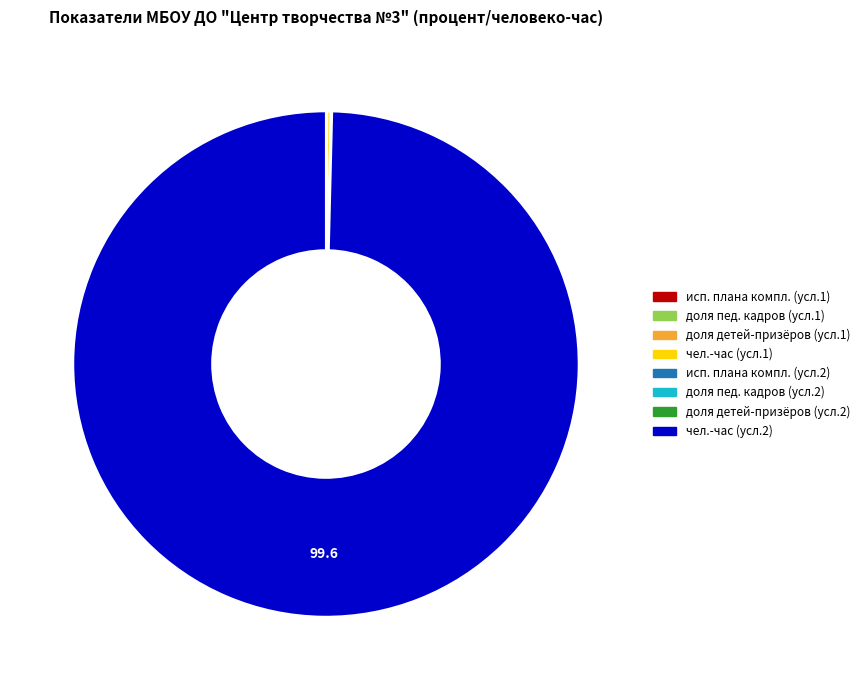

Does any single category account for the majority?

Yes